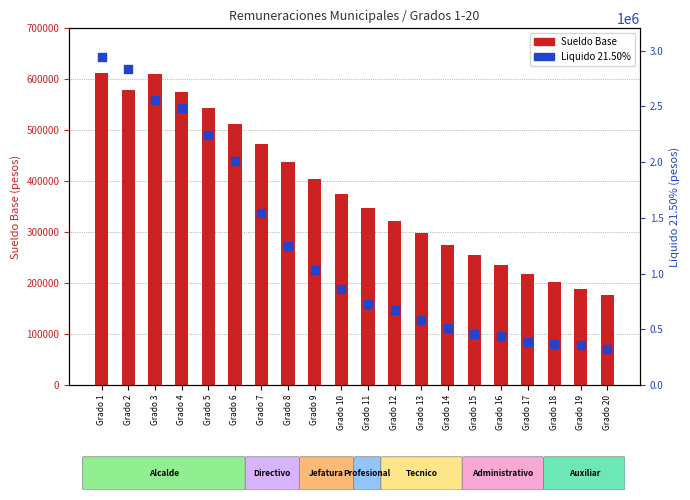

At which category is the sum across all series the highest?

Grado 1